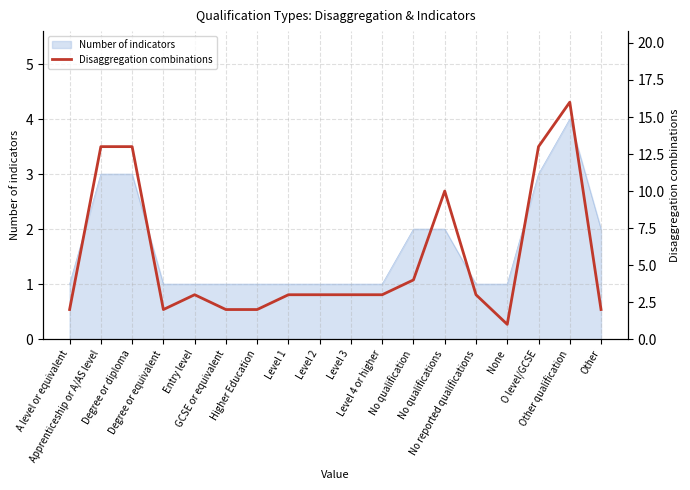

How many points are higher than both their immediate neighbors (excluding endpoints)?

3